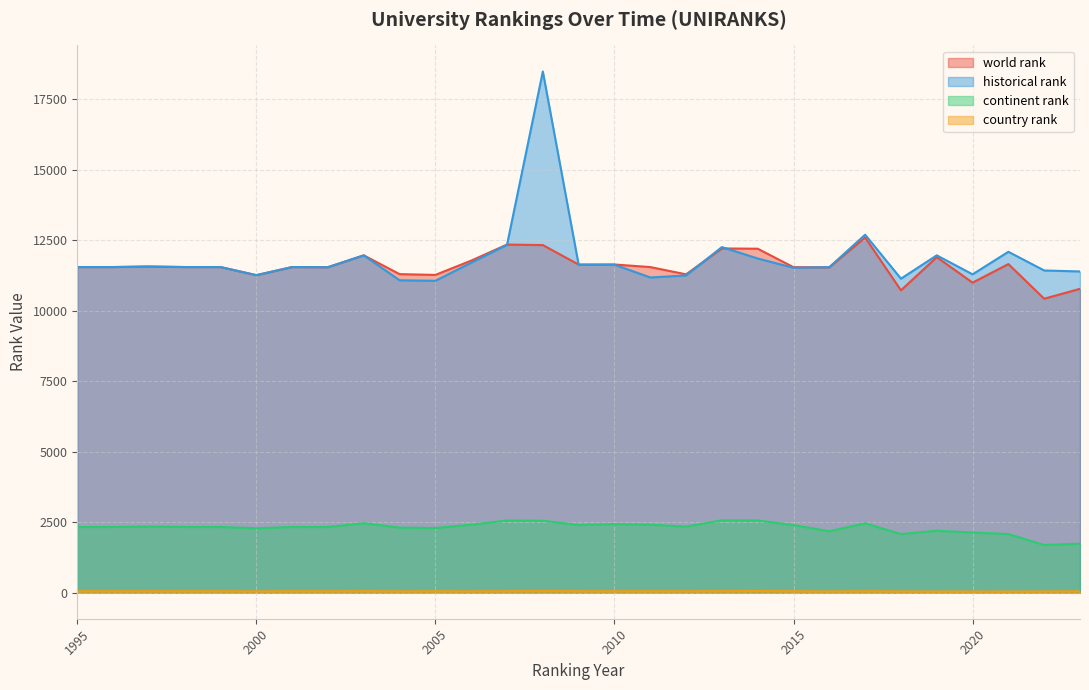

What is the sum of all country rank values?

1462.0